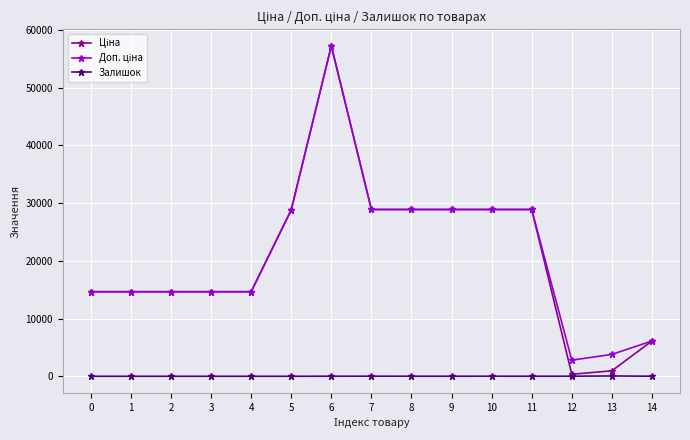

What is the maximum value shown in the chart?

57235.5